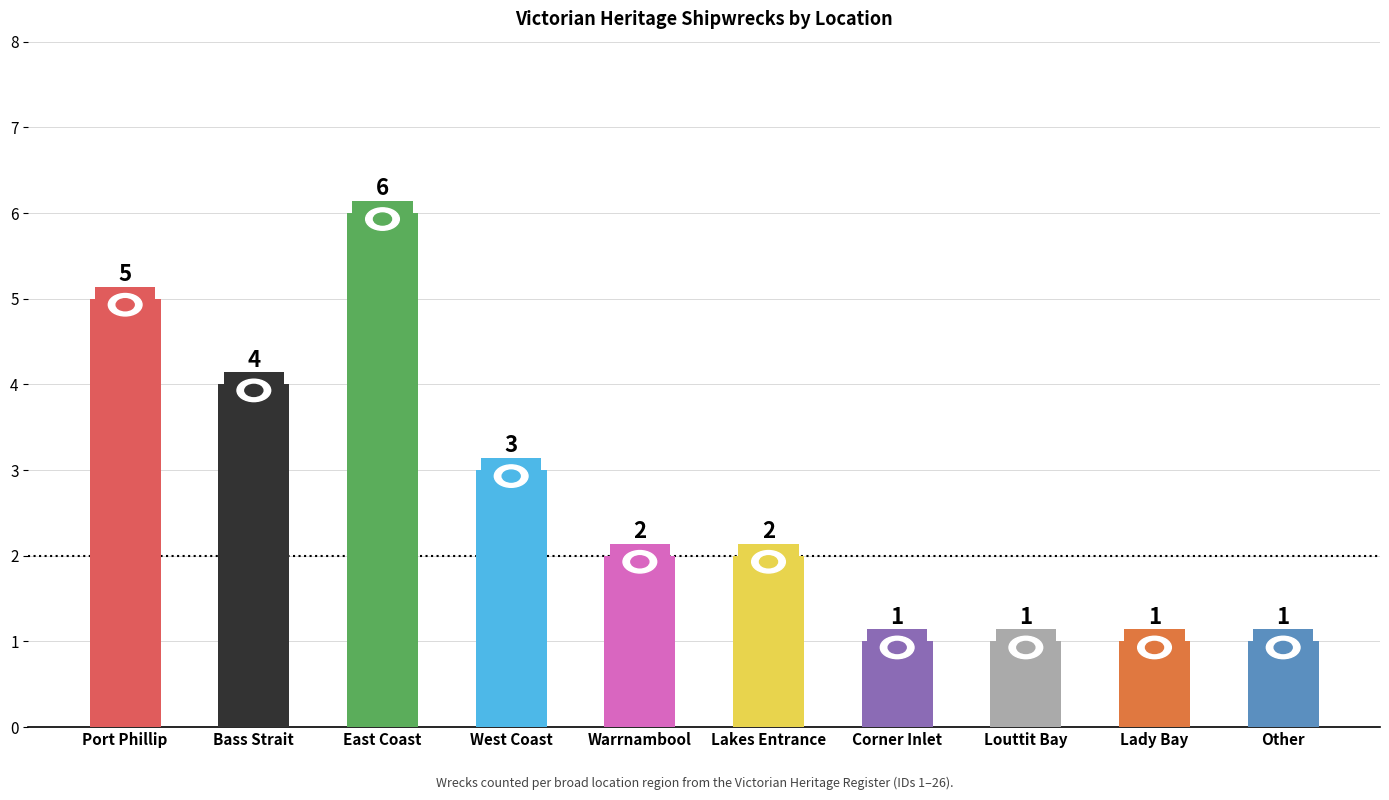

What is the value of the 10th bar from the left?

1